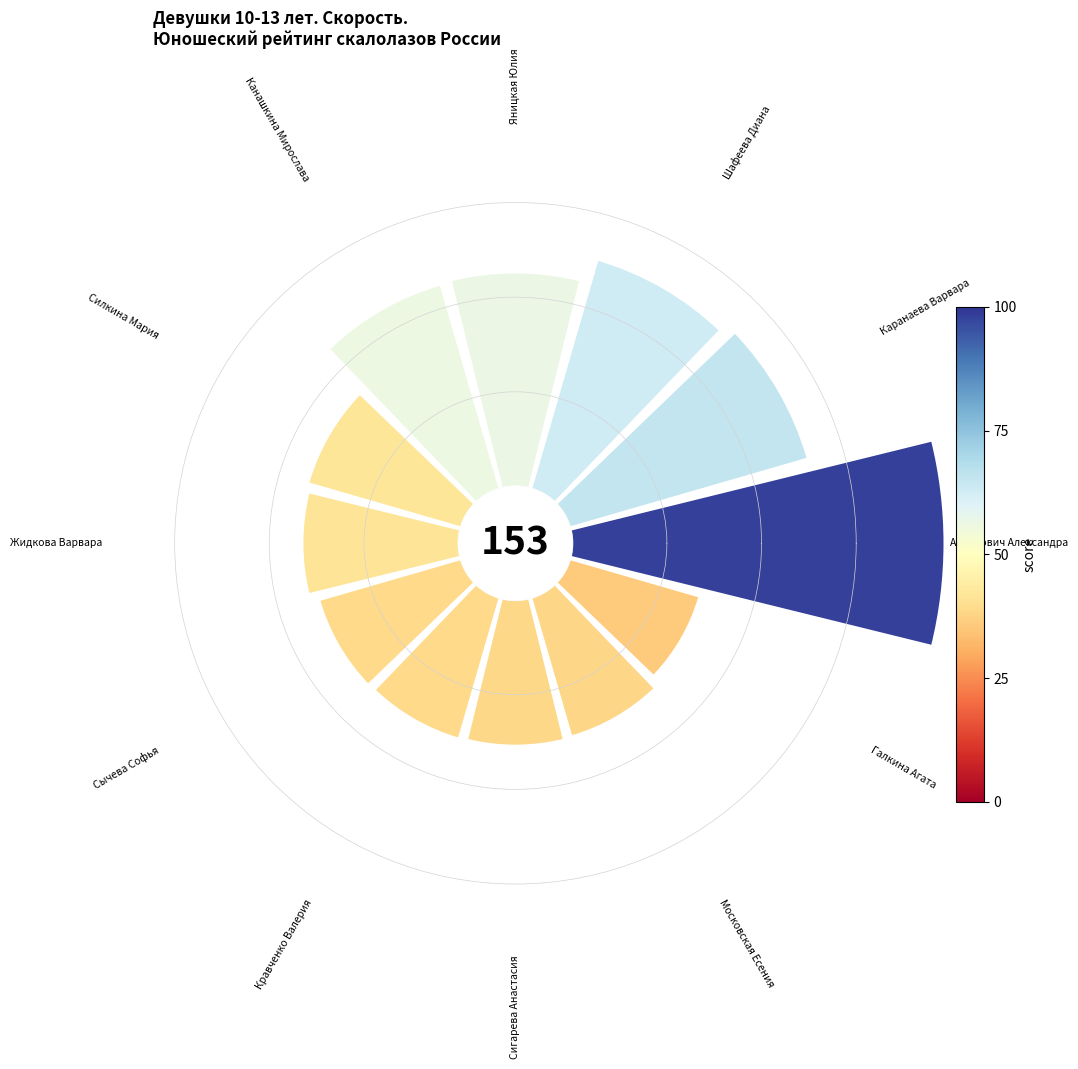

Rank the categories by value from highest to lowest.

Антунович Александра, Каранаева Варвара, Шафеева Диана, Яницкая Юлия, Канашкина Мирослава, Силкина Мария, Жидкова Варвара, Сычева Софья, Кравченко Валерия, Сигарева Анастасия, Московская Есения, Галкина Агата